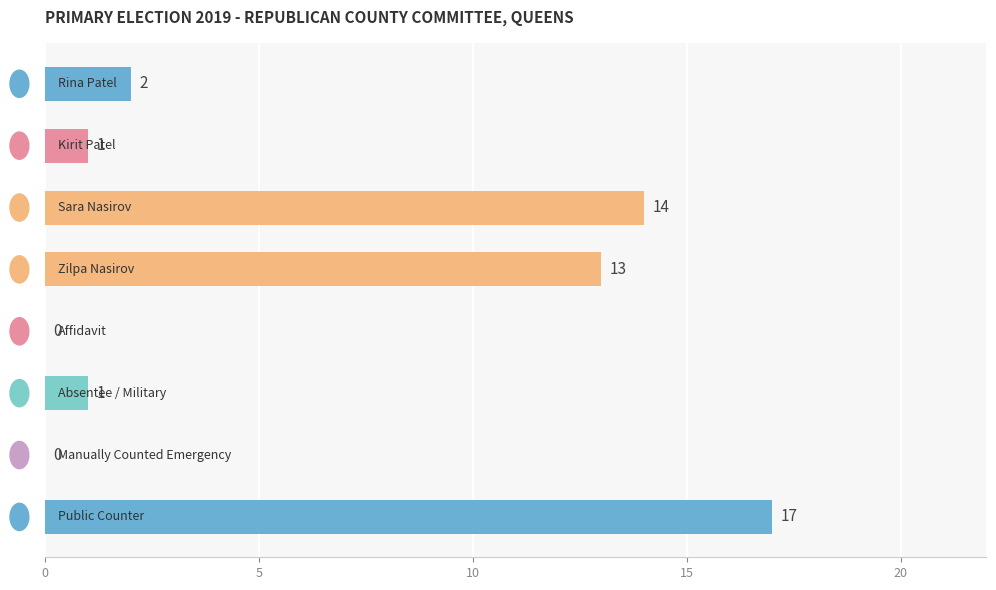

What is the maximum value shown in the chart?

17